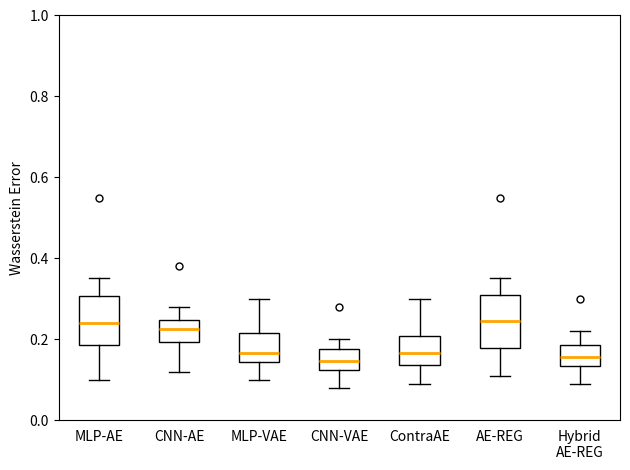

Where is the lower edge of the box for CNN-AE on the y-axis? The values are not printed on the chart, so give them approximately, as read against the axis.

0.20